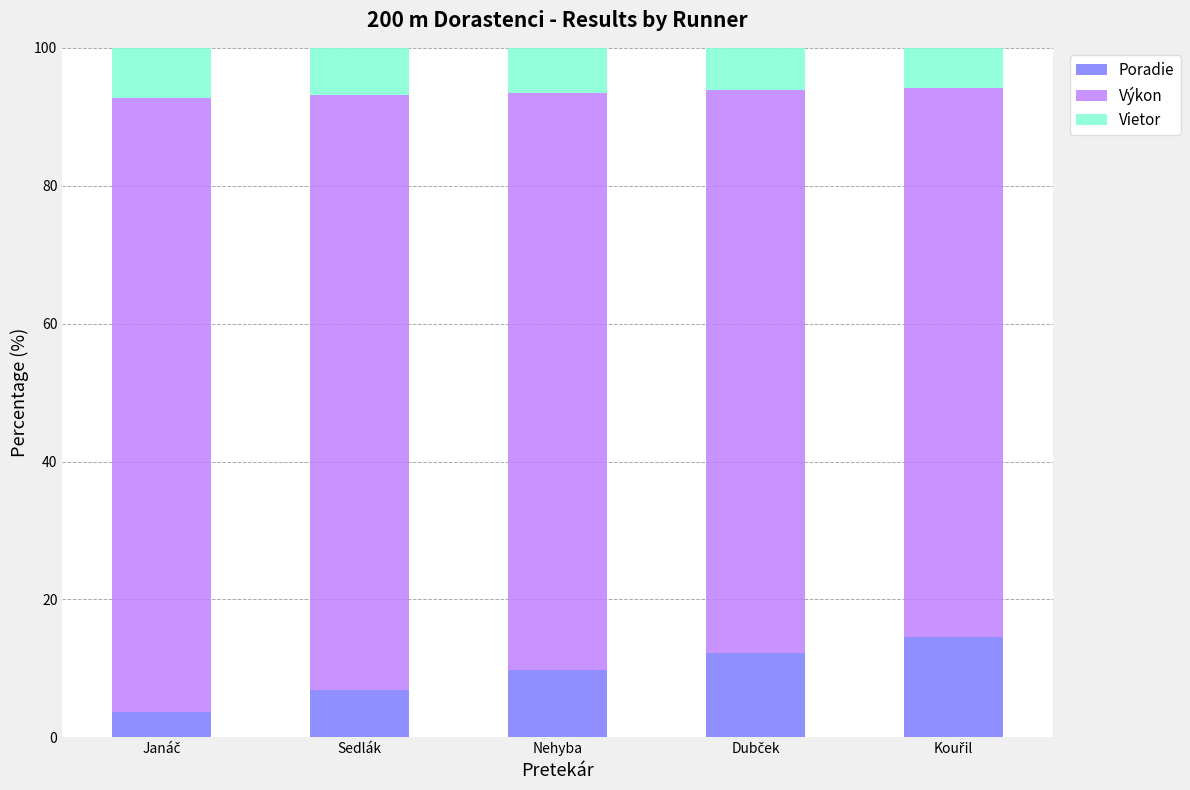

What is the difference between the maximum and minimum values in the Poradie series?

10.9